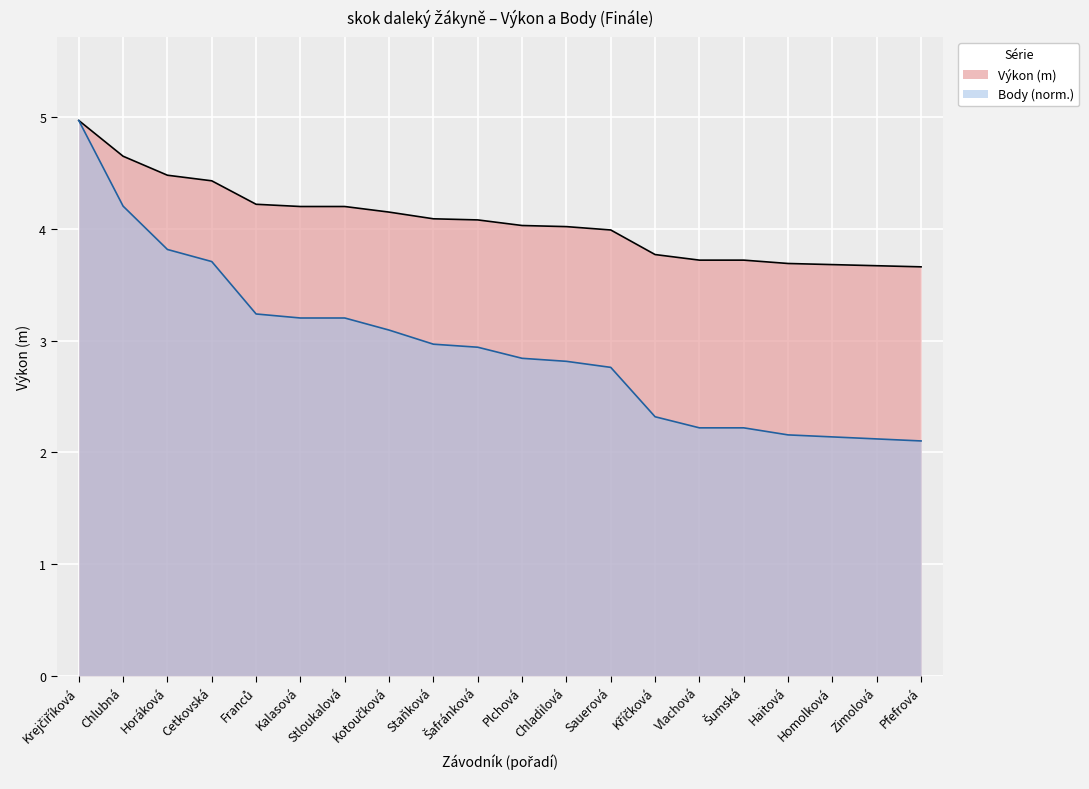

Is it true that Výkon equals 1.4 at Vlachová?

False